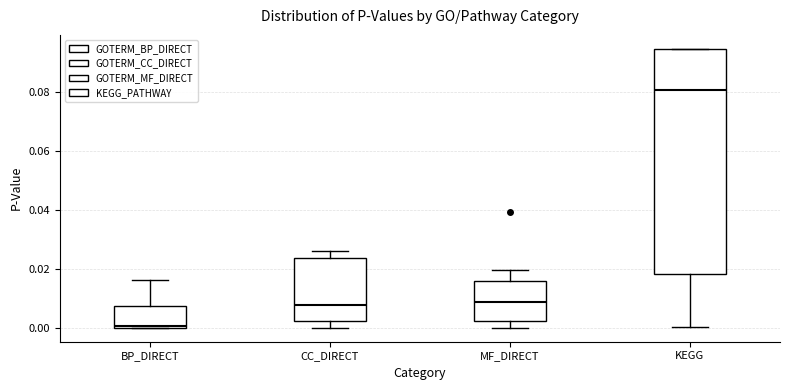

Reading left to right, read every box against the y-axis: the position of its median line, the range the box covers, and the ends of its whiskers. The values are not printed on the chart, so give them approximately, as read against the axis.

BP_DIRECT: median 0.000 (just above the box's lower edge), box 0.000 to 0.008, whiskers 0.000 to 0.016
CC_DIRECT: median 0.008, box 0.002 to 0.024, whiskers 0.000 to 0.026
MF_DIRECT: median 0.008, box 0.002 to 0.016, whiskers 0.000 to 0.020
KEGG: median 0.080, box 0.018 to 0.094, whiskers 0.000 to 0.094